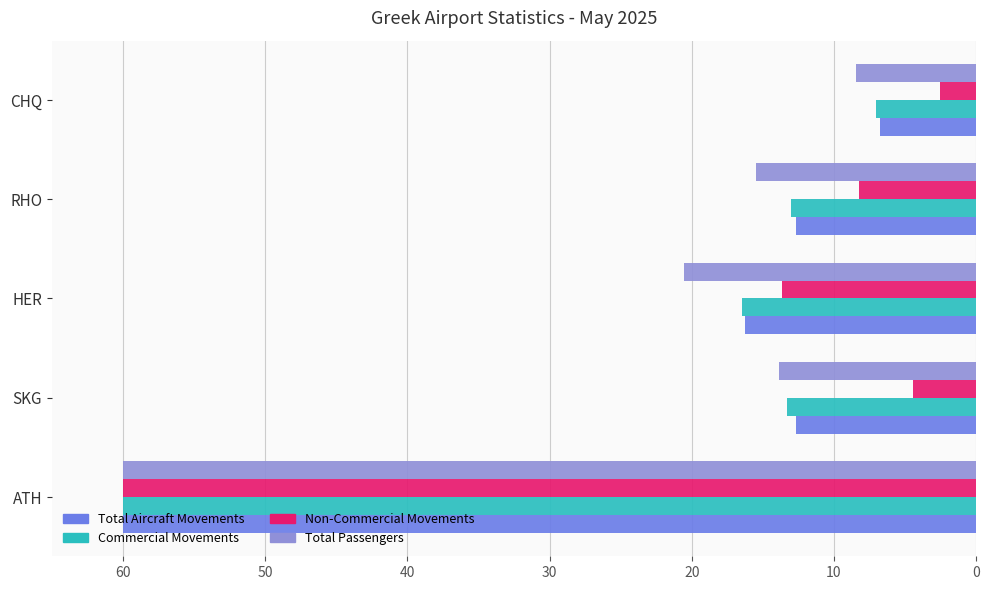

At how many categories does at least one series exceed 10?

4